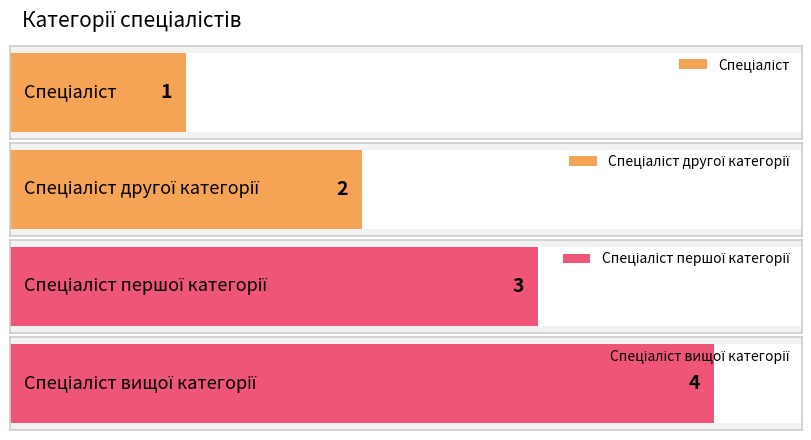

What is the smallest value displayed?

1